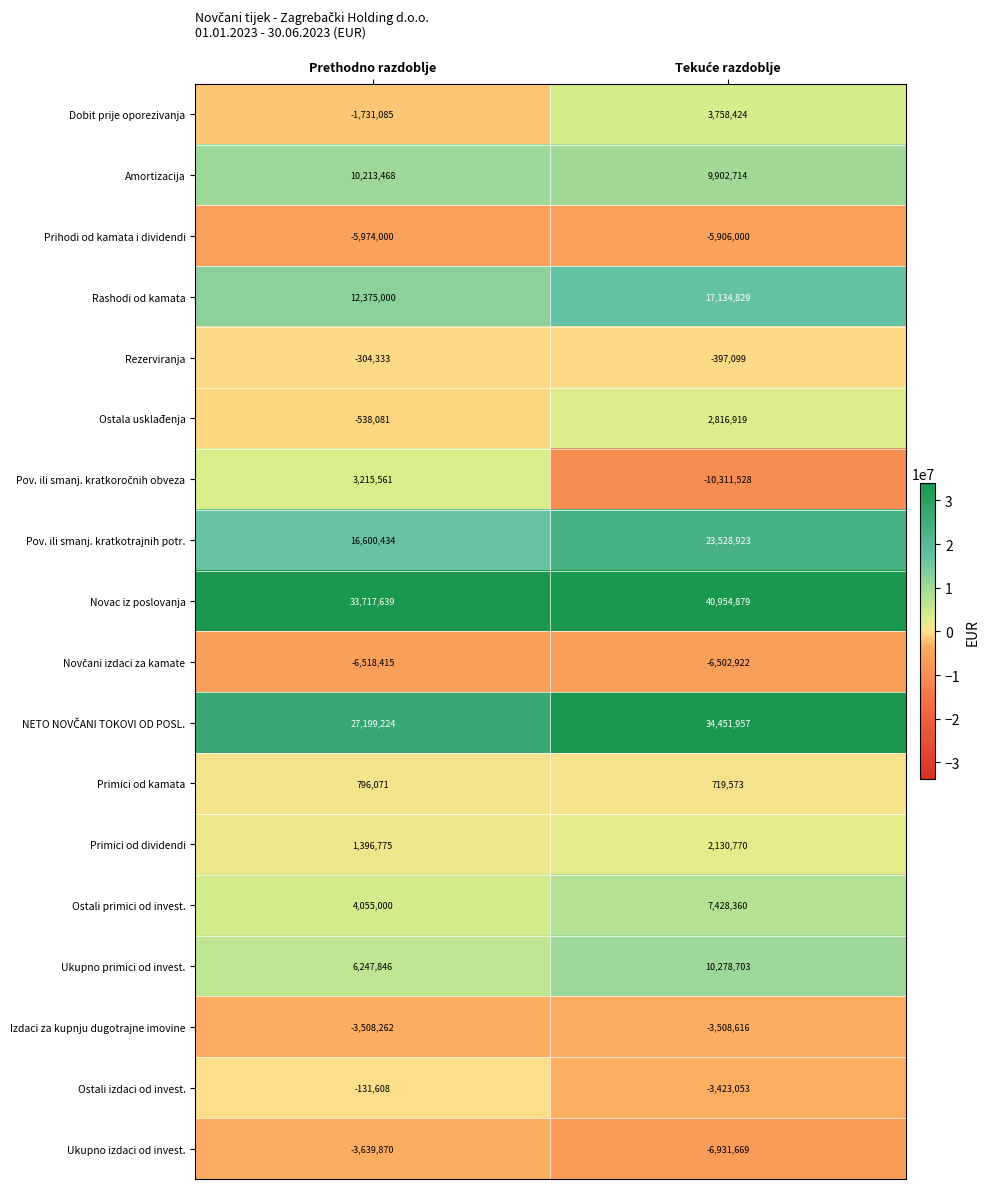

What is the minimum value shown in the chart?

-10311528